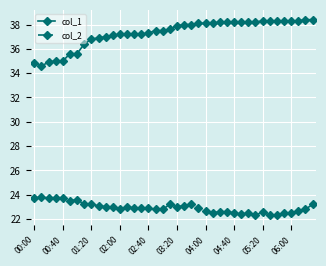

What is the minimum value for col_2?

22.3